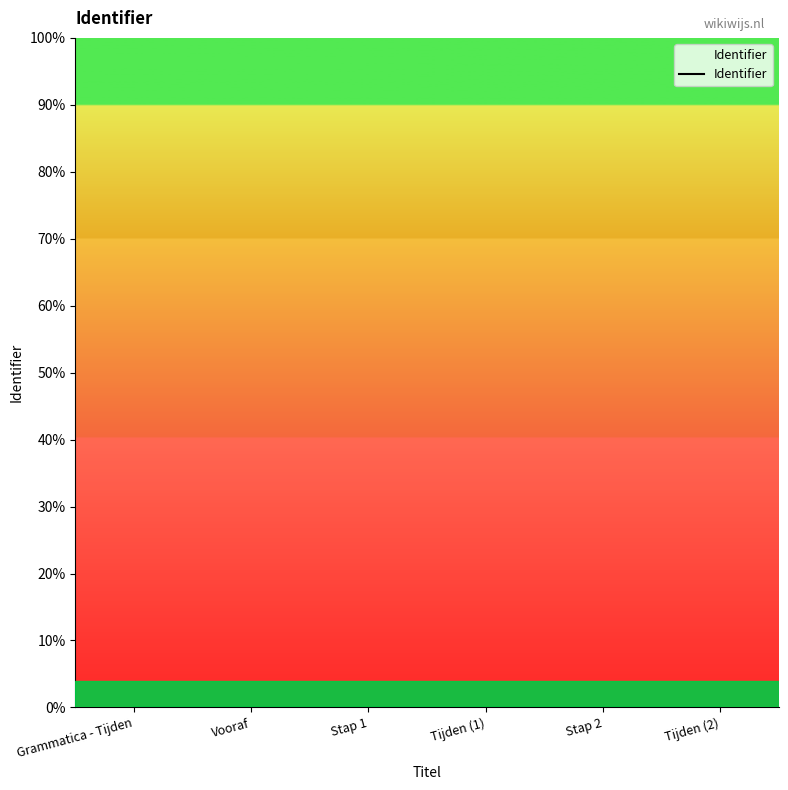

Does the chart display data point markers on the line(s)?

No